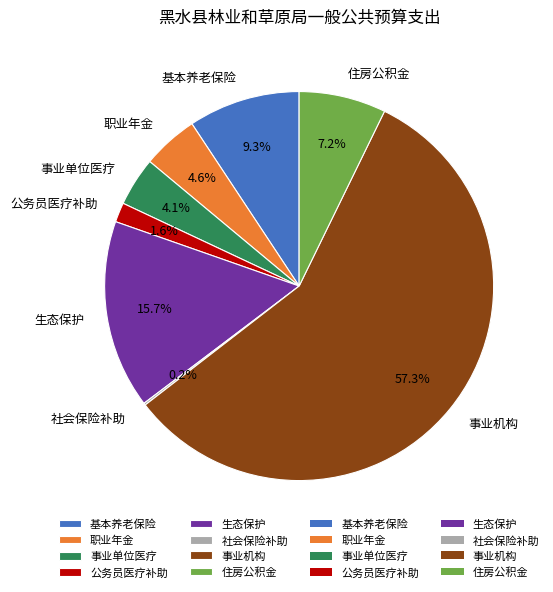

Which category has the biggest portion of the pie?

事业机构